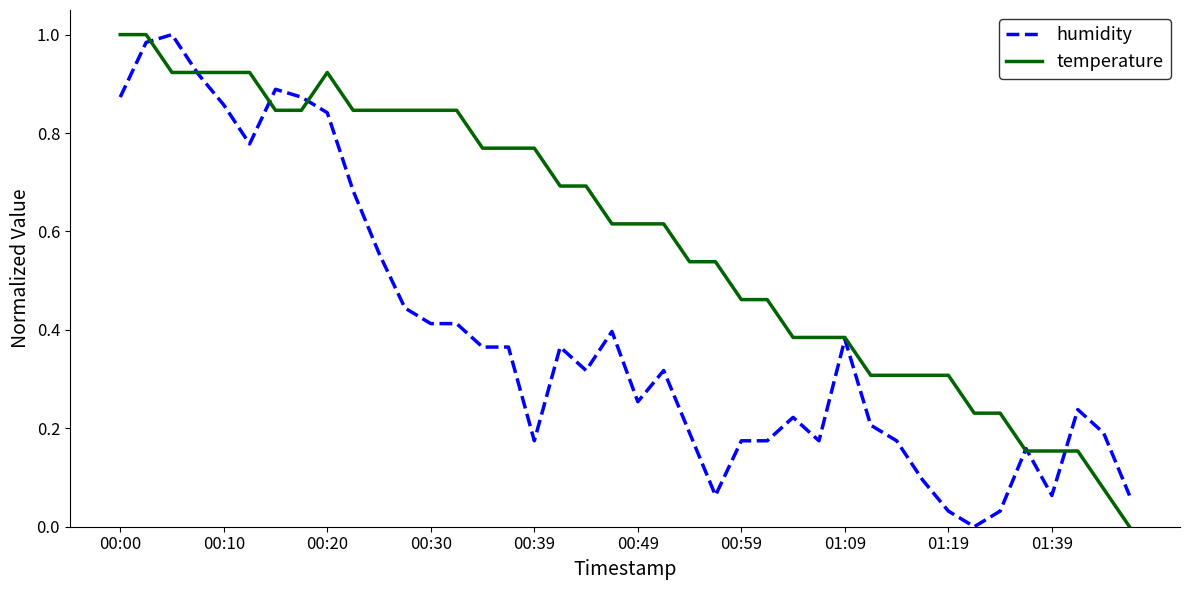

List the series in order of their overall mean, lowest first.

humidity, temperature